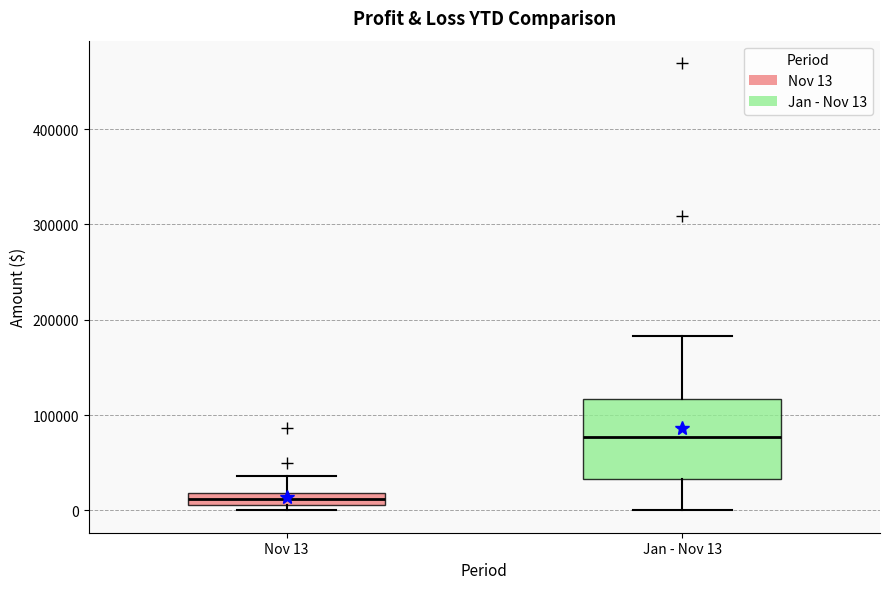

Which box is the tallest, from its lower edge to its upper edge?

Jan - Nov 13